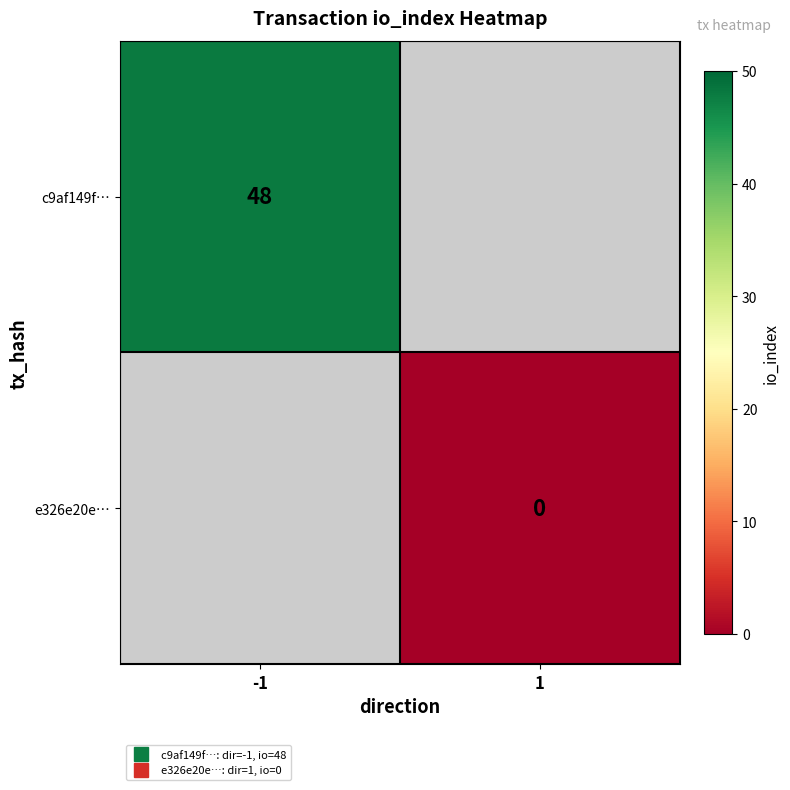

Is the value of c9af149f… at 1 greater than the value of e326e20e… at -1?

No